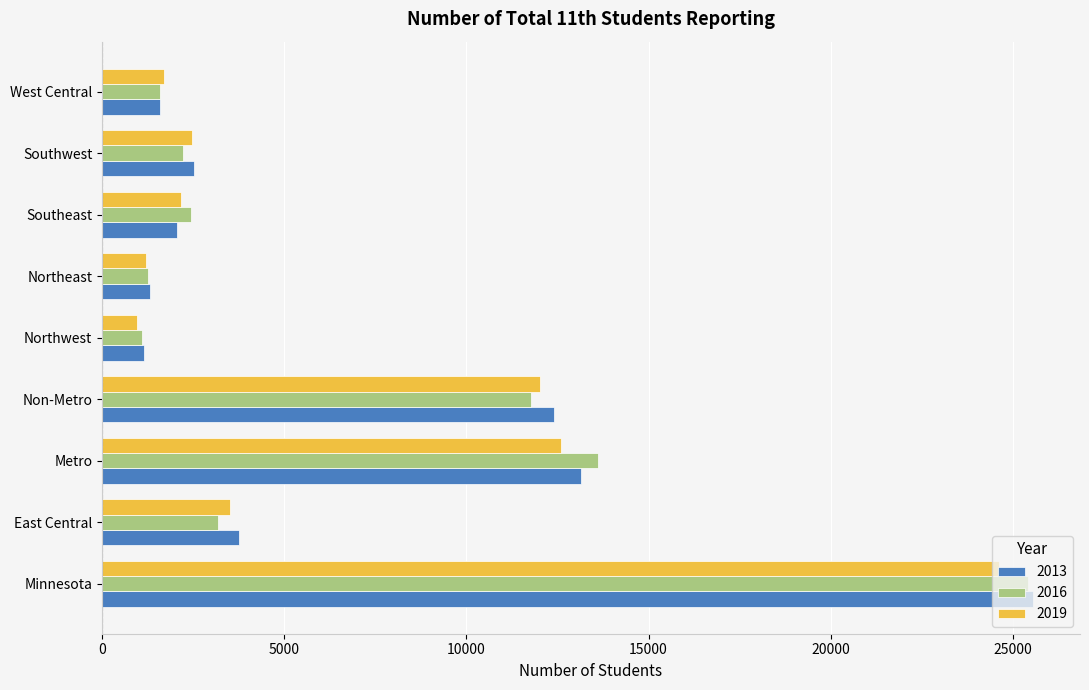

What is the maximum value for 2016?

25407